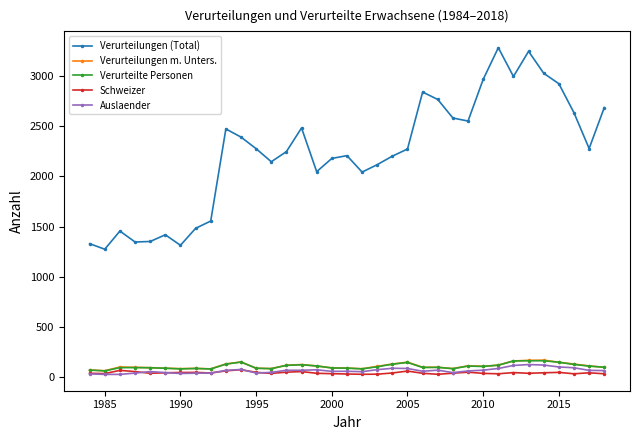

How many series are shown in this chart?

5